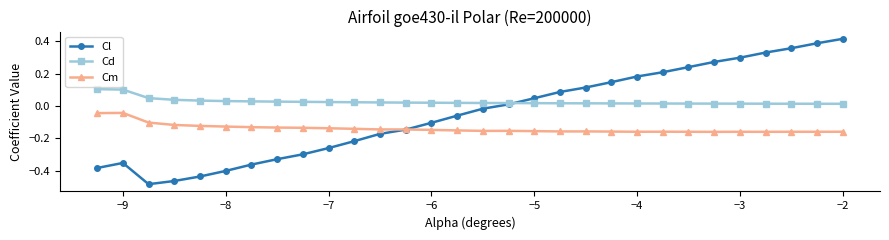

What is the sum of all Cm values?

-4.2